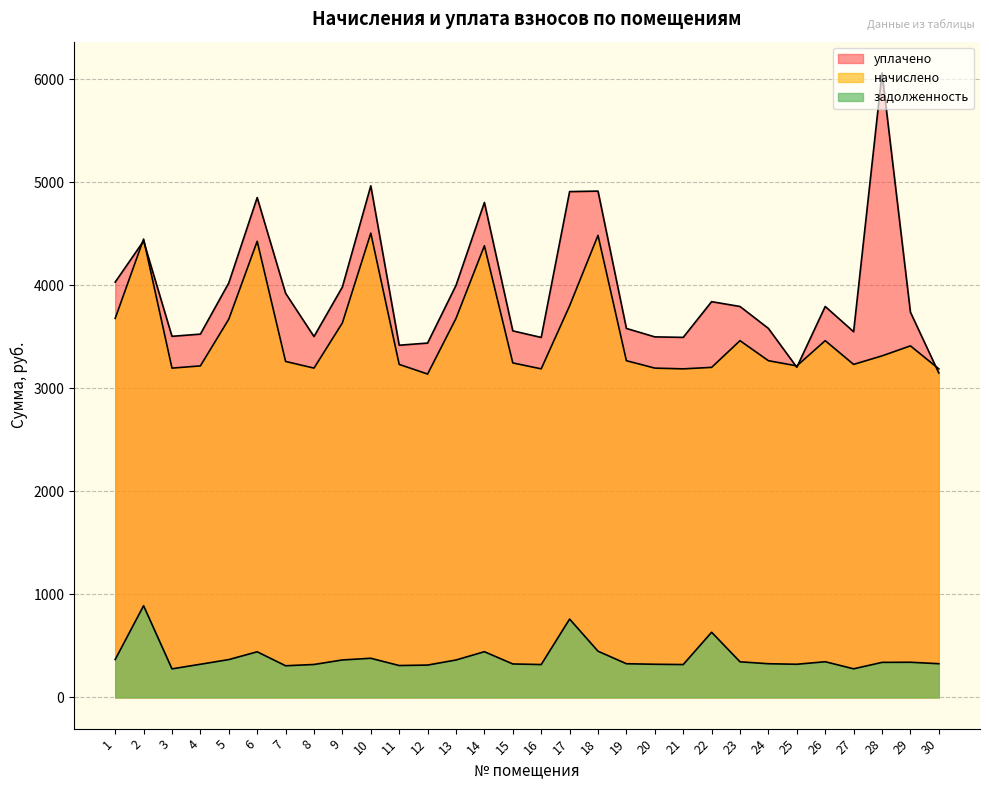

What is the value of the задолженность point at the 11th from the left?

309.5